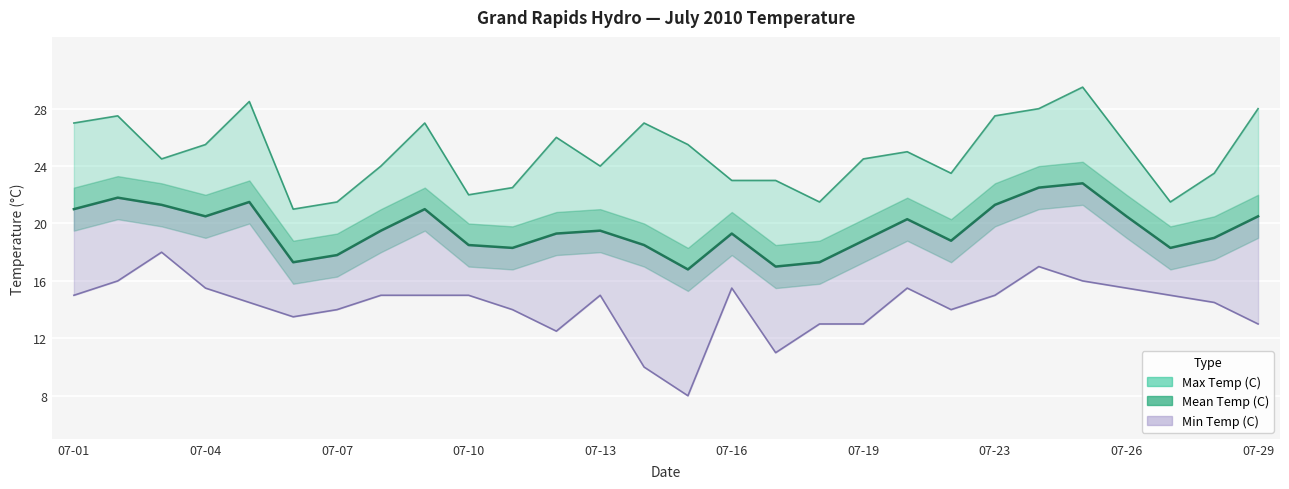

List the labels in order of Max Temp (C) value, smallest first.

07-06, 07-07, 07-18, 07-27, 07-10, 07-11, 07-16, 07-17, 07-22, 07-28, 07-08, 07-13, 07-03, 07-19, 07-21, 07-04, 07-15, 07-26, 07-12, 07-01, 07-09, 07-14, 07-02, 07-23, 07-24, 07-29, 07-05, 07-25